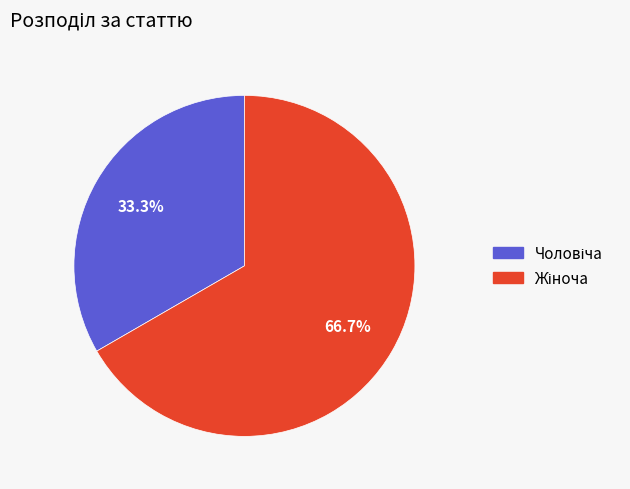

How many segments does this pie chart have?

2